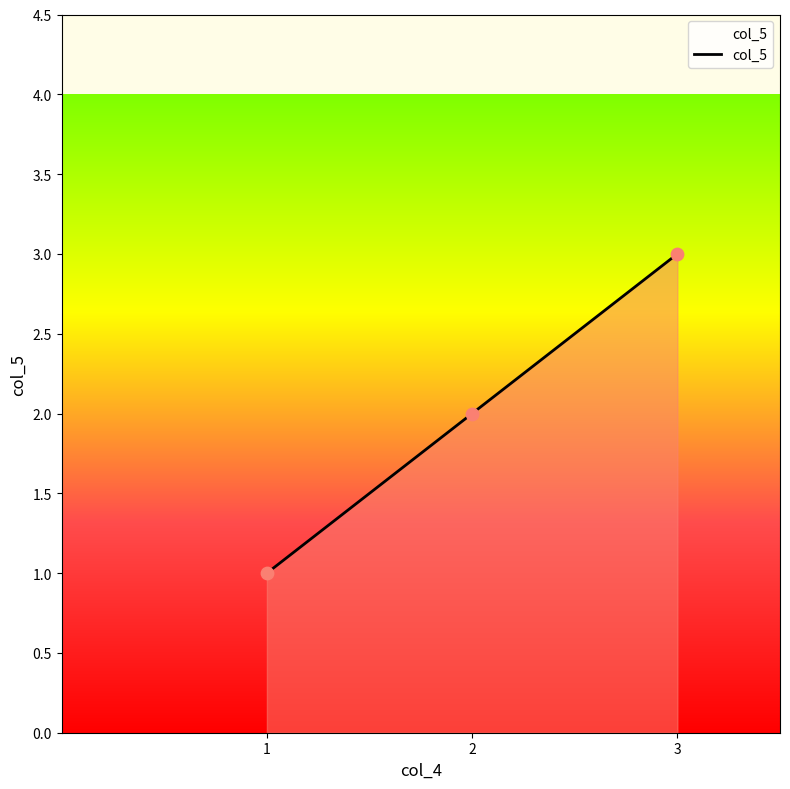

What is the ratio of the value at 2 to the value at 1?

2.0